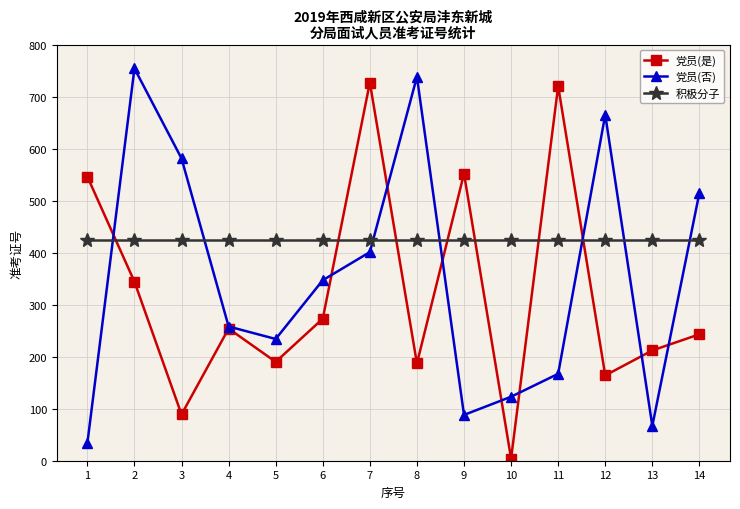

What is the average value of the 党员(否) series?

355